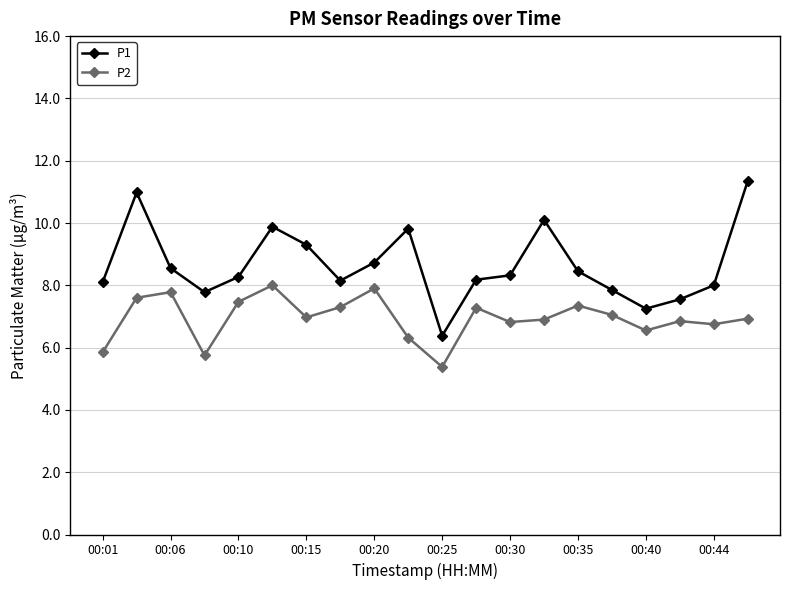

List the series in order of their overall mean, lowest first.

P2, P1